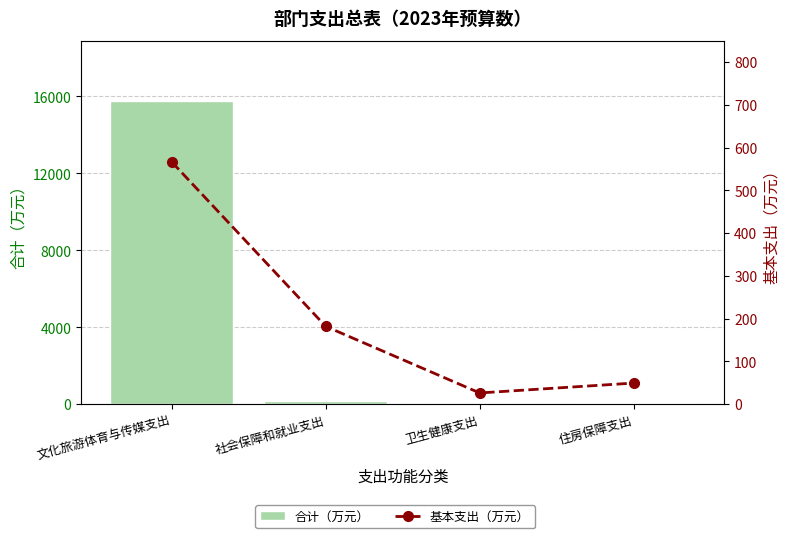

Reading left to right, extract all data points from this chart.

合计（万元）: 15739.5	181.9	26.4	49.5
基本支出（万元）: 566.1	181.9	26.4	49.5